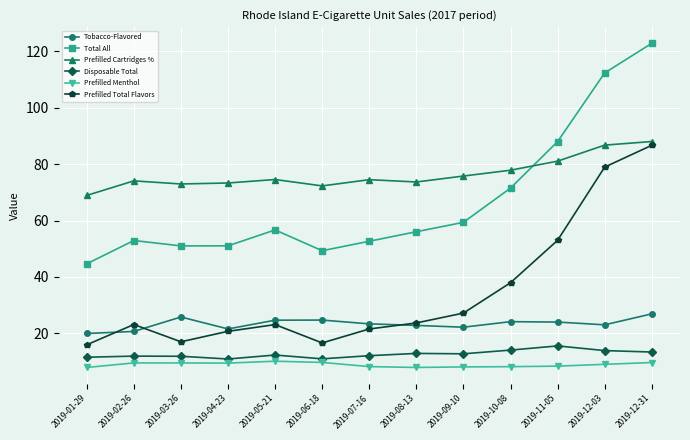

Is the value of Prefilled Cartridges % at 2019-04-23 greater than the value of Prefilled Total Flavors at 2019-07-16?

Yes